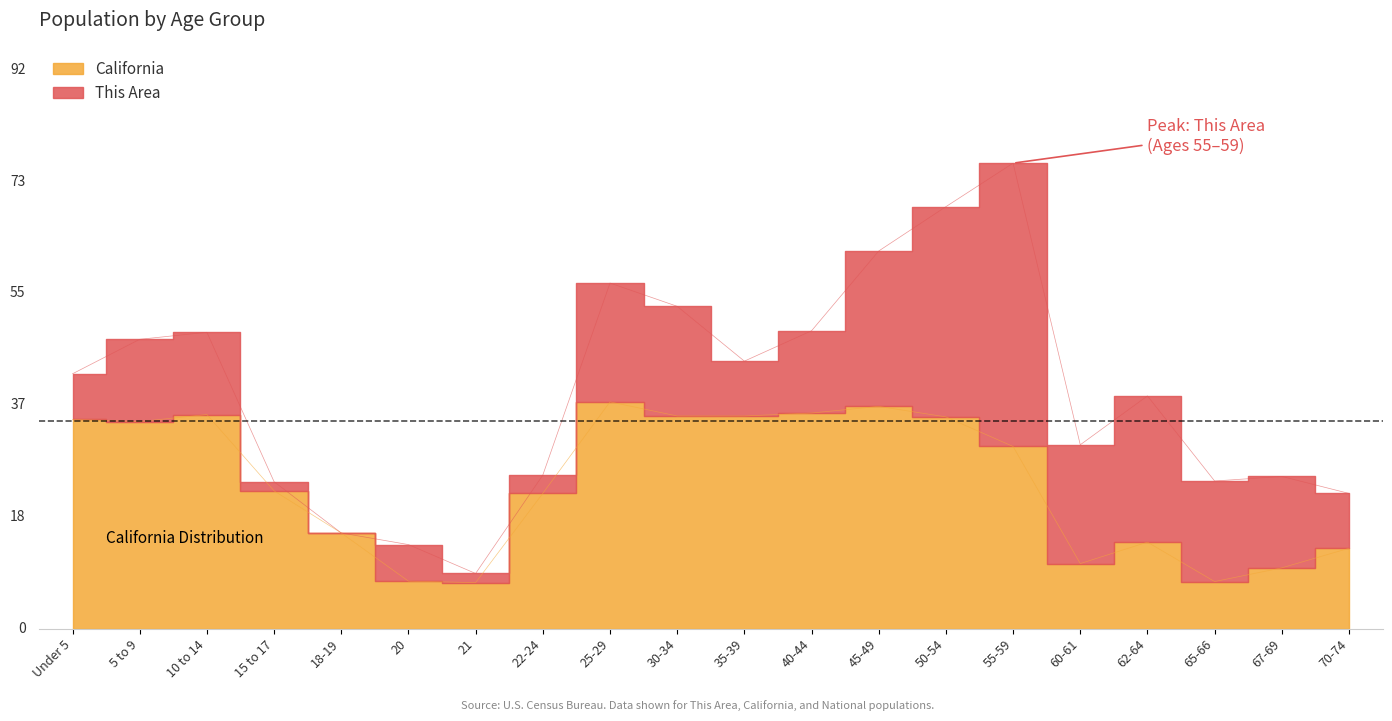

At which category does the data reach its first local valley?

5 to 9